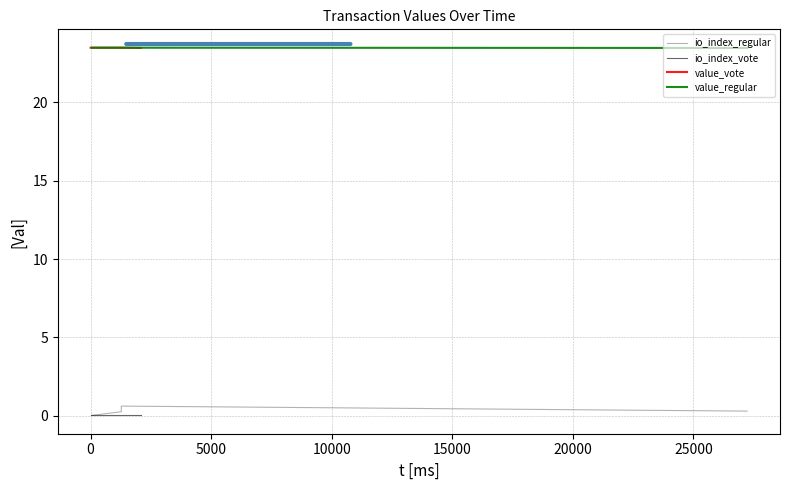

True or false: value_regular and value_vote intersect in this chart.

False